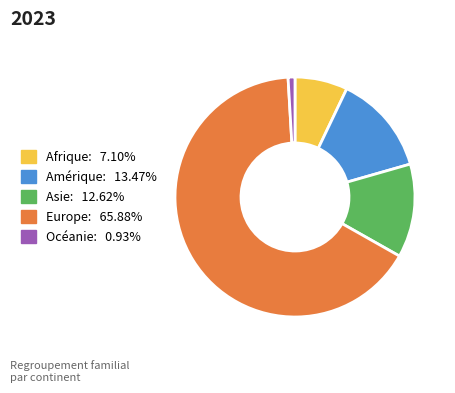

Is there a majority slice in this chart?

Yes